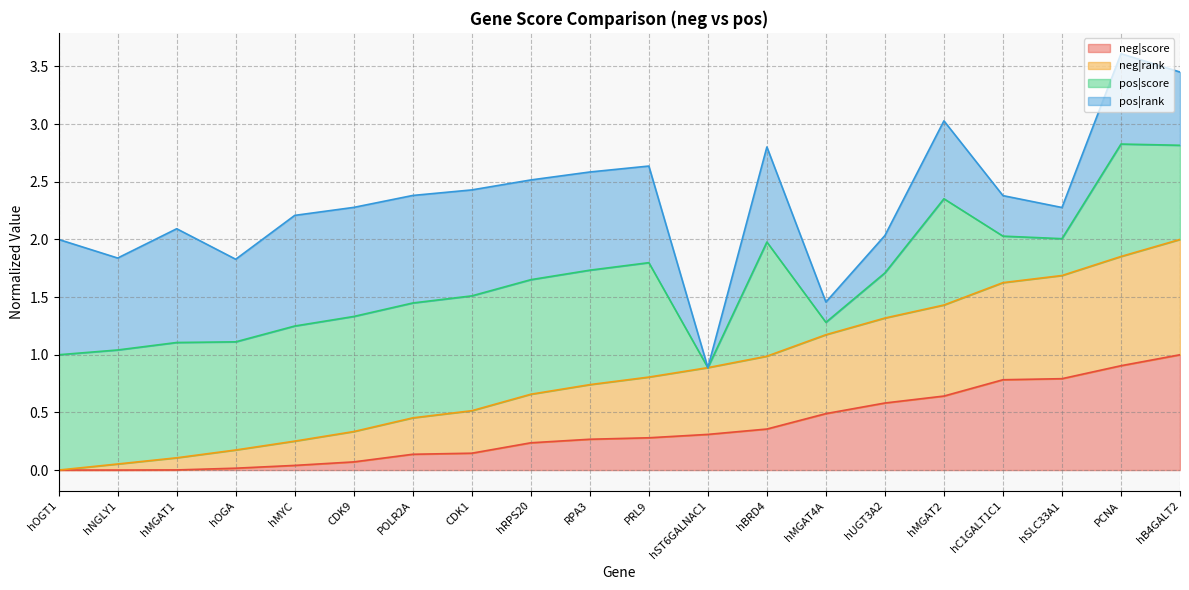

True or false: neg|score has more than 2 points higher than both neighbors.

False